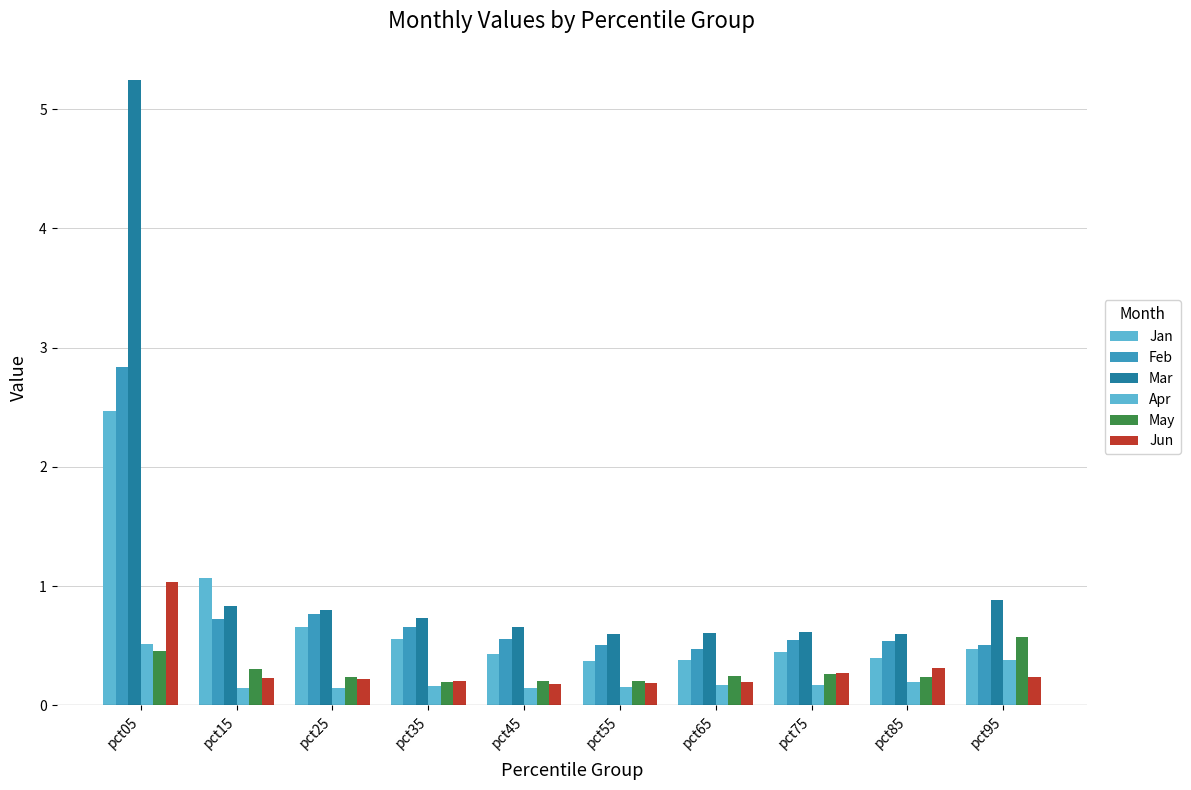

Count the number of data series in this chart.

6